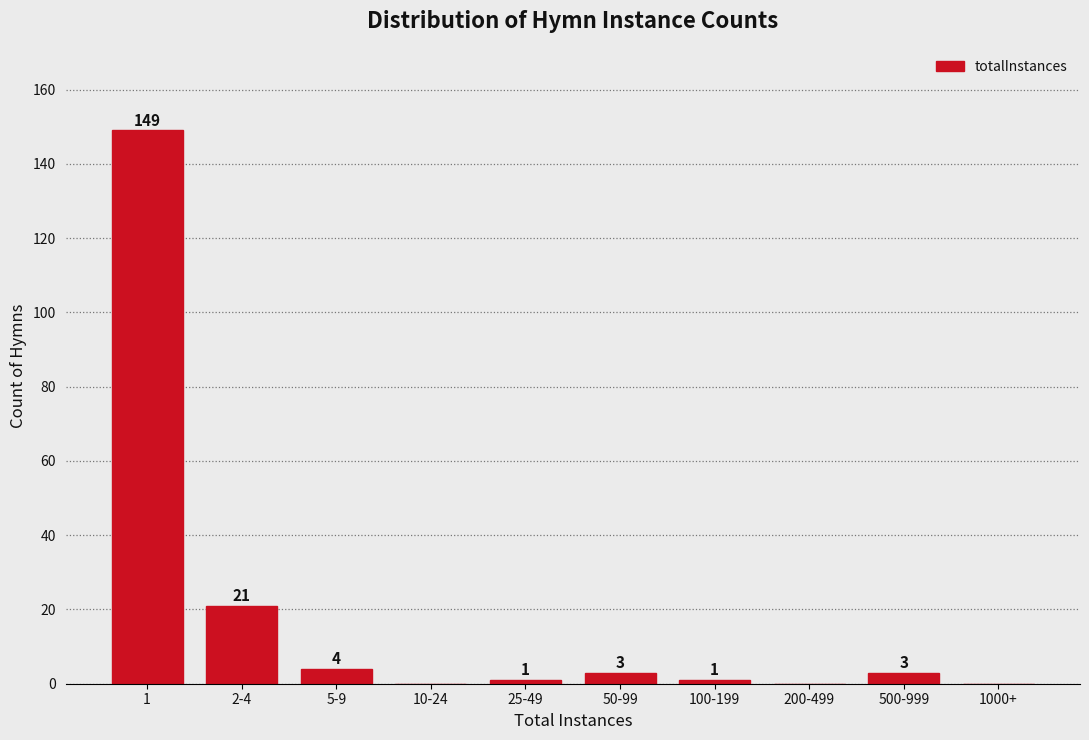

Reading left to right, list all the values displayed in this chart.

1=149	2-4=21	5-9=4	10-24=0	25-49=1	50-99=3	100-199=1	200-499=0	500-999=3	1000+=0